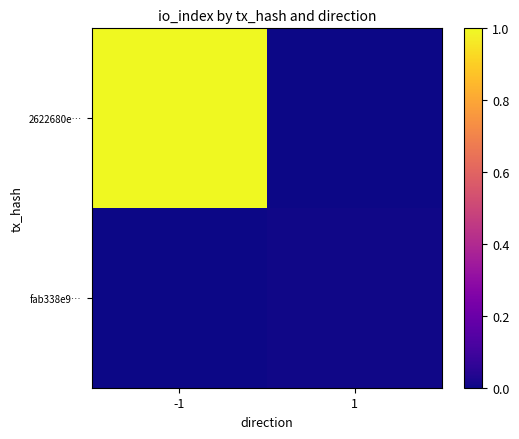

Rank the series by their maximum value, from lowest to highest.

fab338e9…, 2622680e…